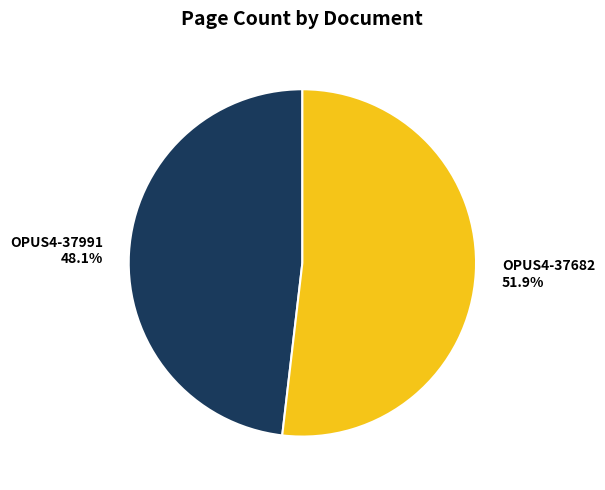

Do OPUS4-37991 and OPUS4-37682 together represent more than half of the pie?

Yes